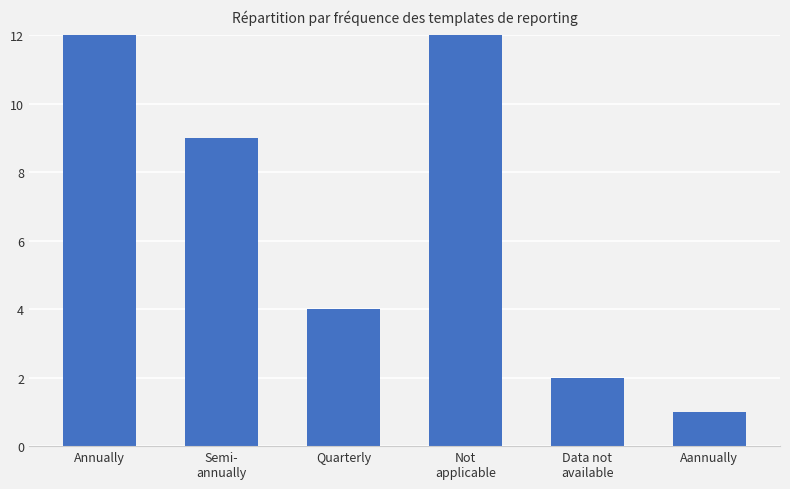

Which category has the highest value across all series?

Annually